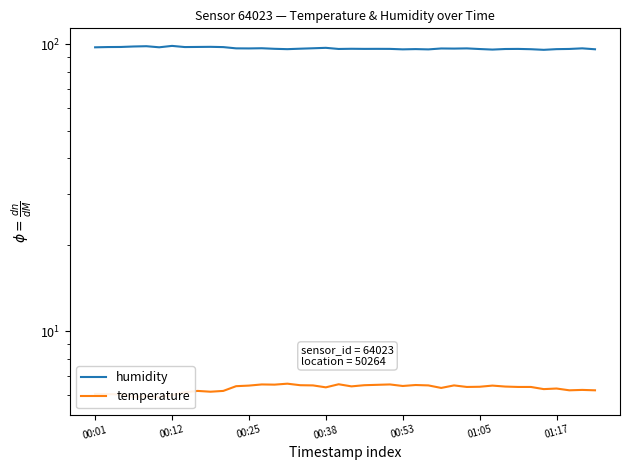

List the series in order of their overall mean, lowest first.

temperature, humidity